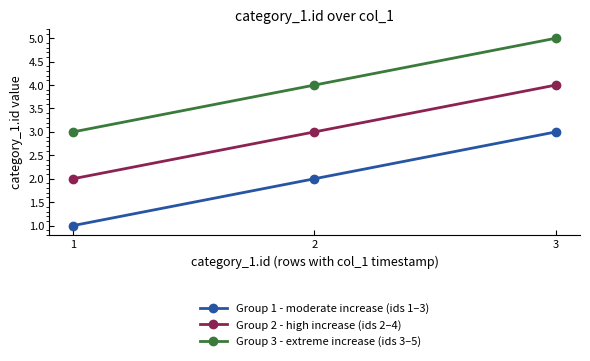

At which category is the sum across all series the highest?

3